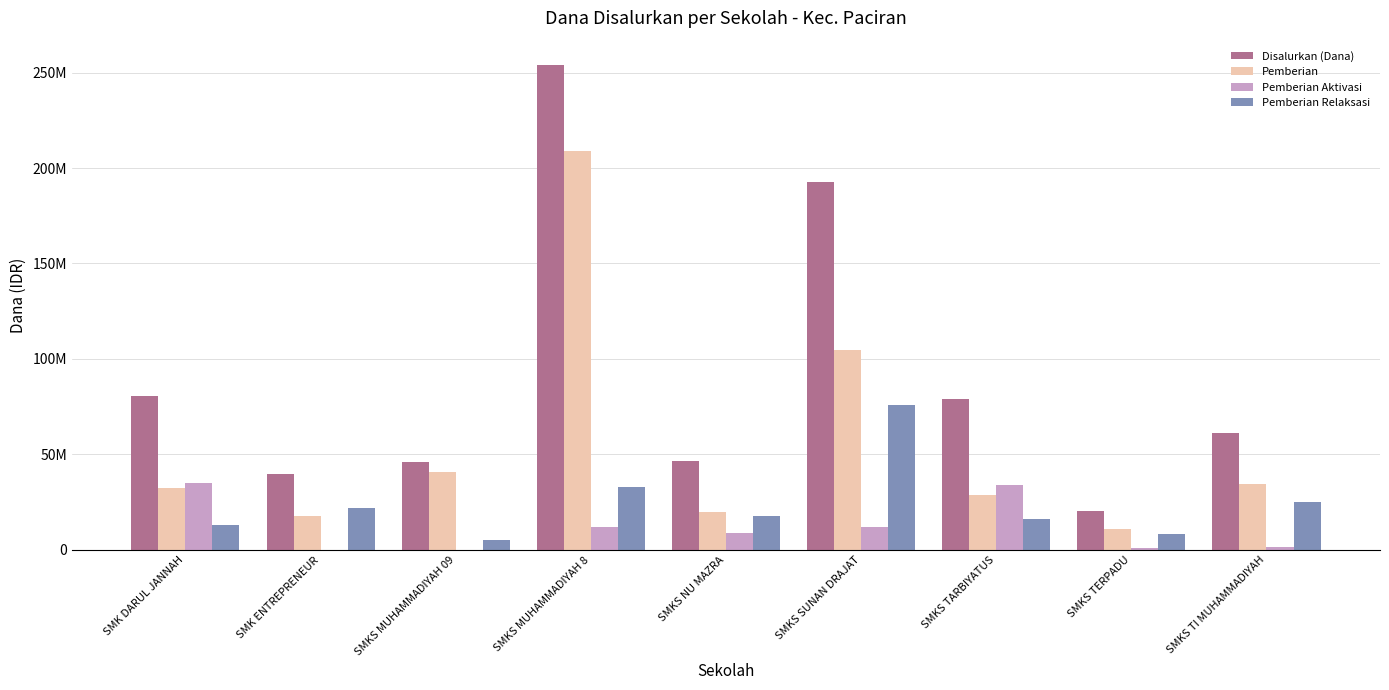

Which label corresponds to the largest value in the chart?

SMKS MUHAMMADIYAH 8